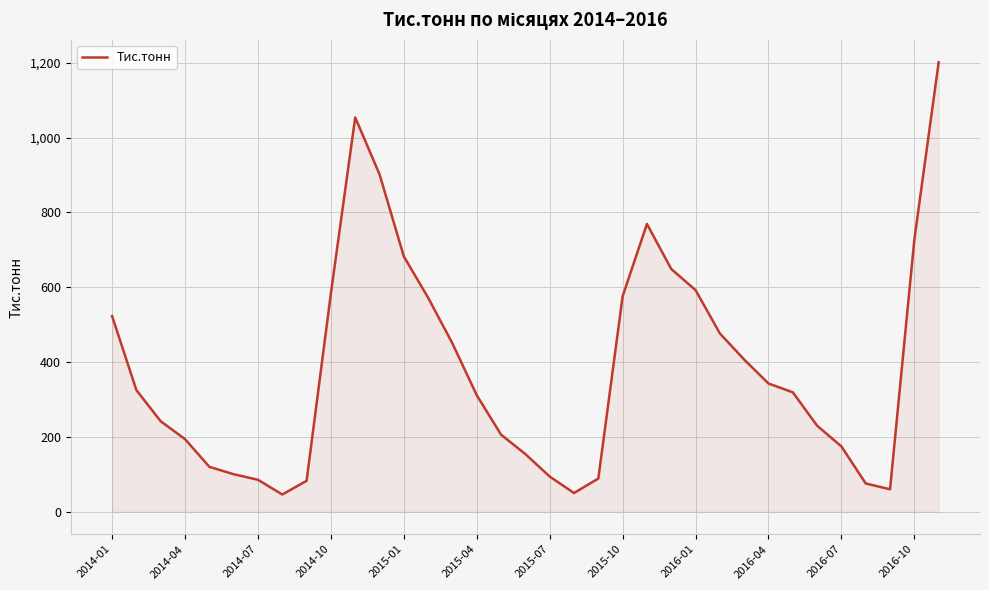

What is the sum of all values?

13469.1